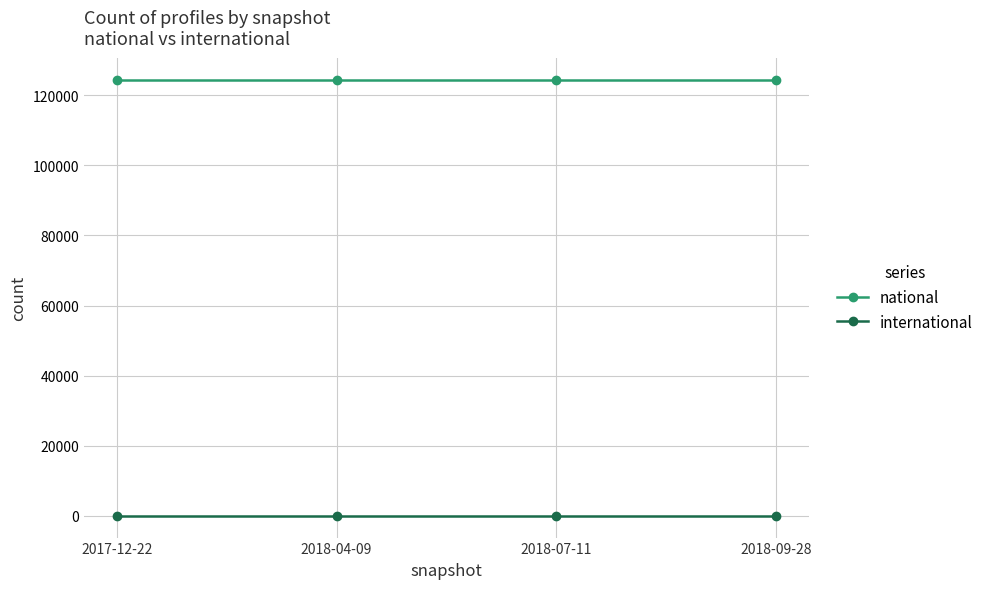

Does the chart display data point markers on the line(s)?

Yes